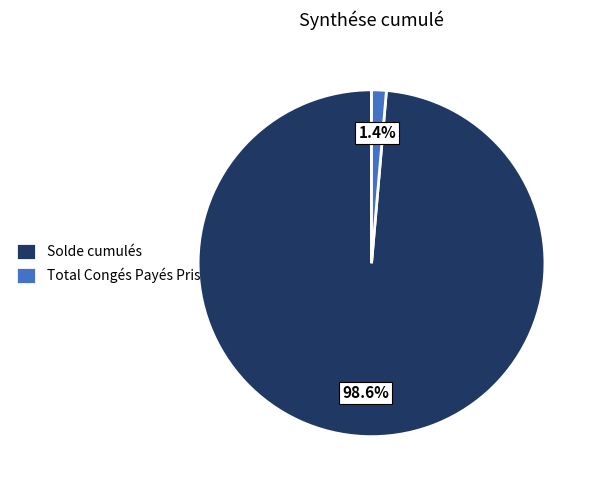

Between Solde cumulés and Total Congés Payés Pris, which is larger?

Solde cumulés